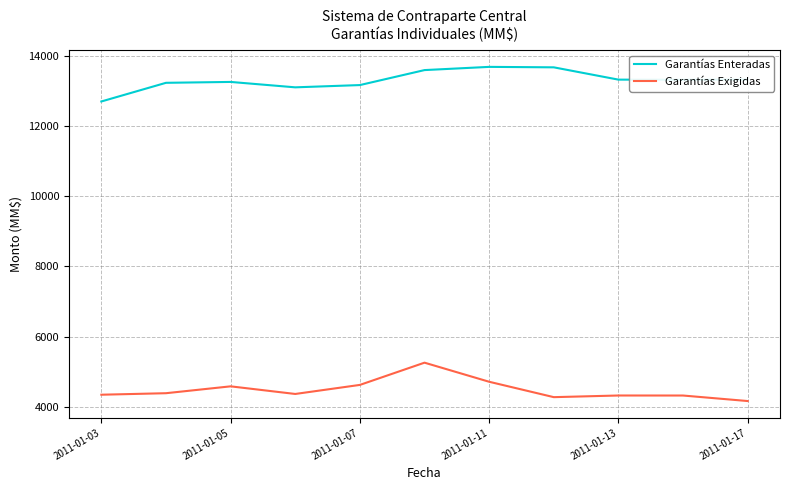

What is the maximum value for Garantías Exigidas?

5257.4